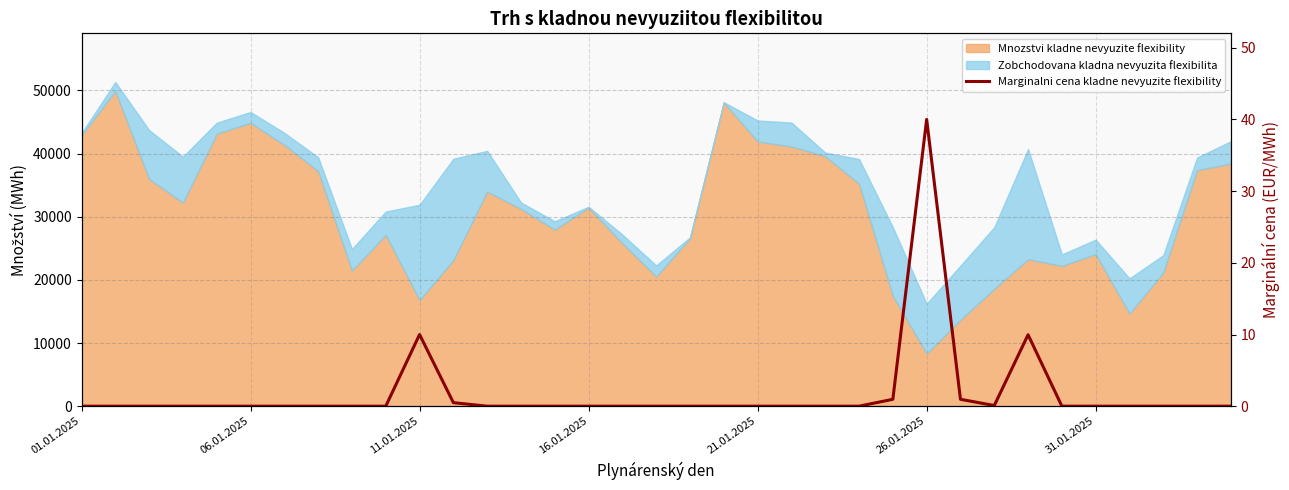

True or false: the data shows 0.0 at 33.

True